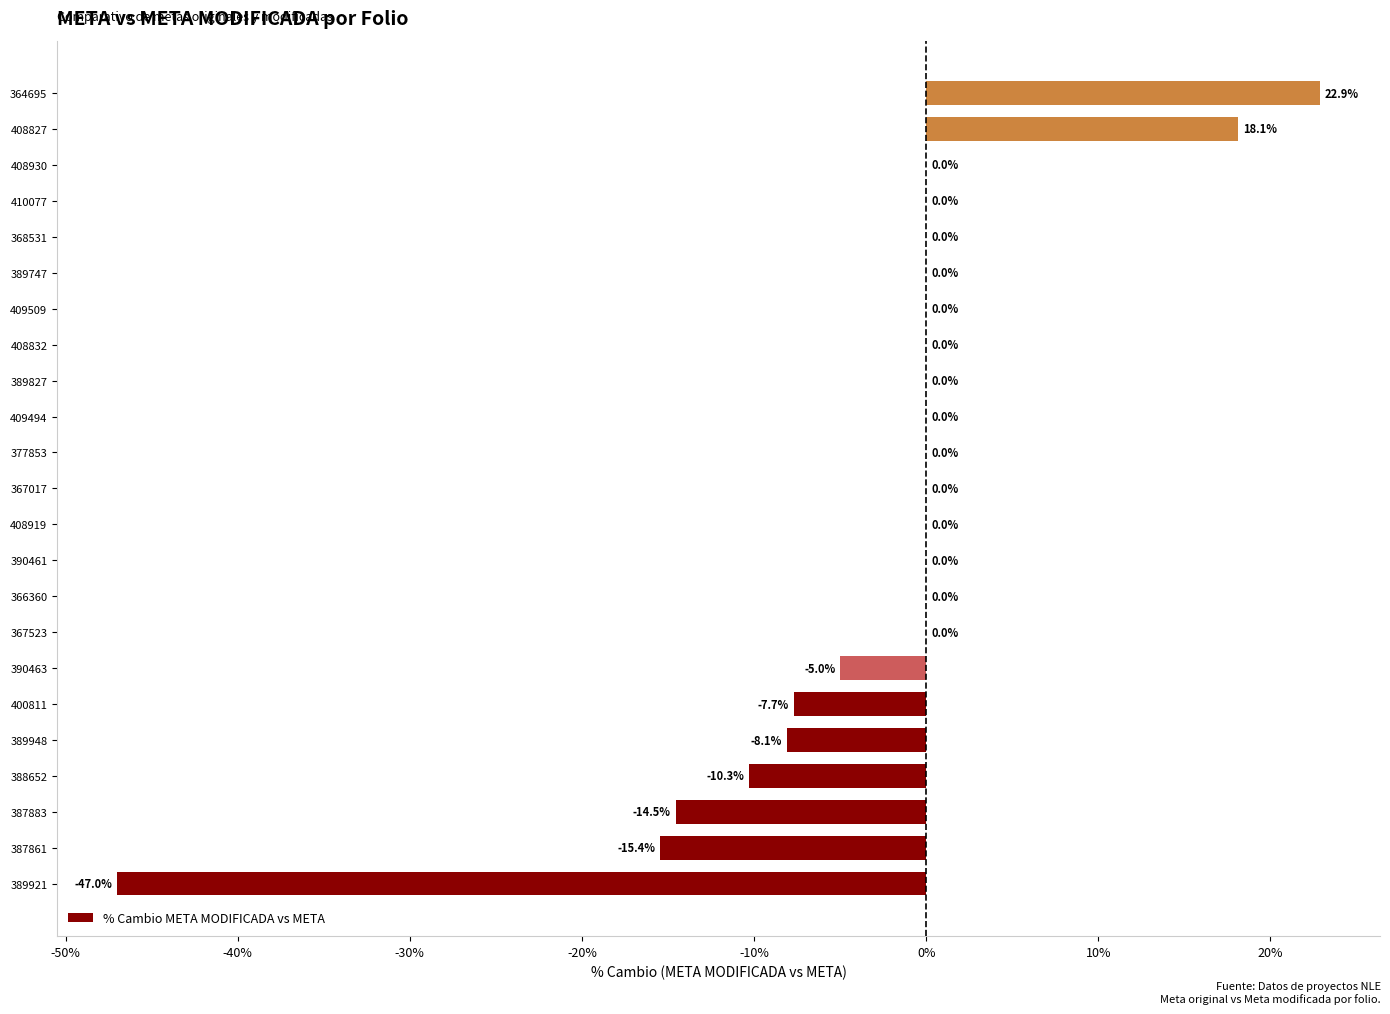

What is the approximate value at 388652?

-10.3